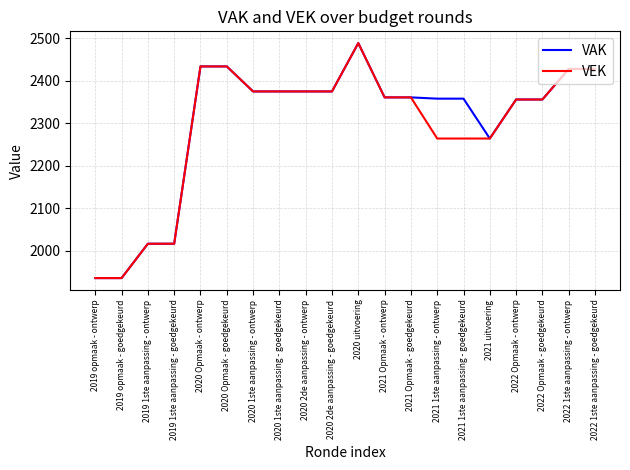

Which category has the highest value across all series?

2020 uitvoering